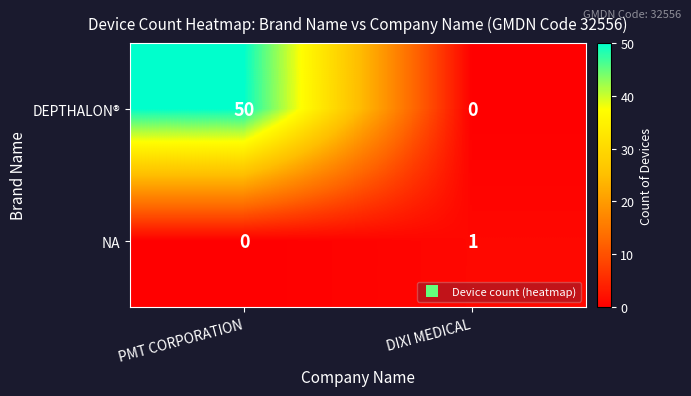

At which category is the sum across all series the highest?

PMT CORPORATION